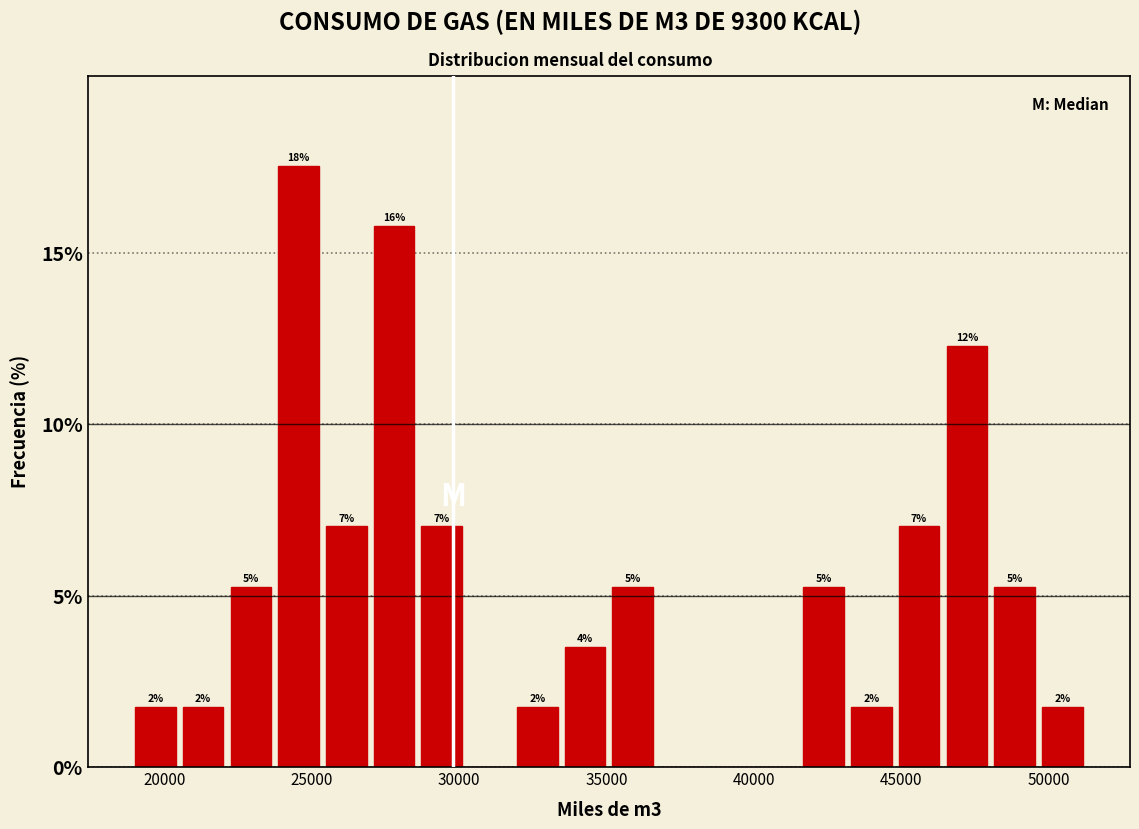

Read against the x-axis, roughly where is the centre of the tallest bar?

24500